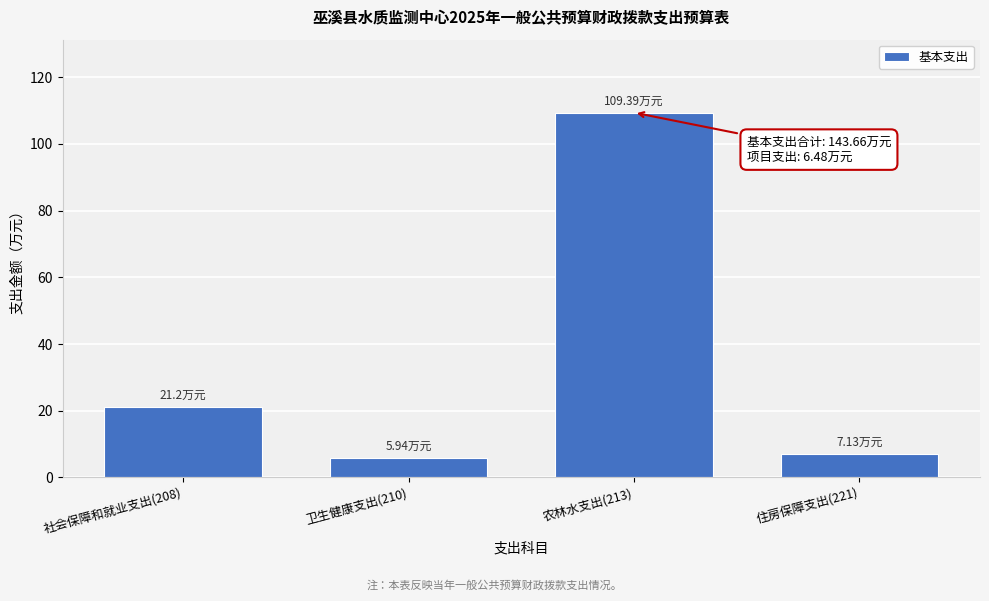

Approximately how many times larger is the value at 社会保障和就业支出(208) compared to 住房保障支出(221)?

3.0